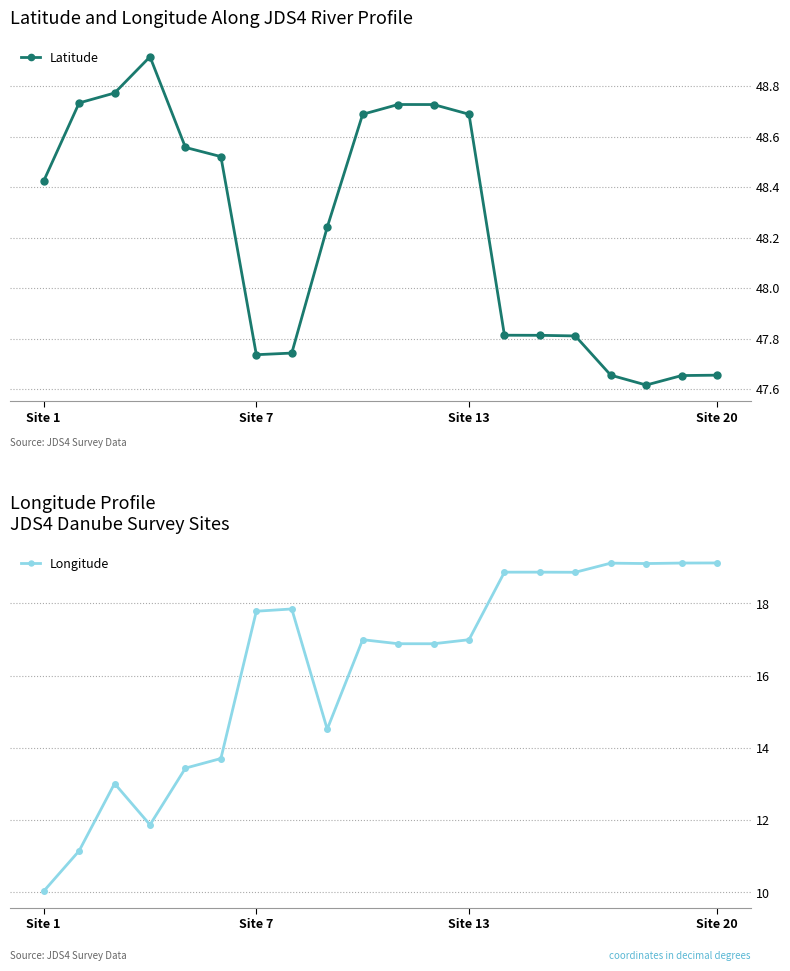

Reading left to right, extract all data points from this chart.

Latitude: 48.4	48.7	48.8	48.9	48.6	48.5	47.7	47.7	48.2	48.7	48.7	48.7	48.7	47.8	47.8	47.8	47.7	47.6	47.7	47.7
Longitude: 10.0	11.1	13.0	11.9	13.4	13.7	17.8	17.8	14.5	17.0	16.9	16.9	17.0	18.9	18.9	18.9	19.1	19.1	19.1	19.1